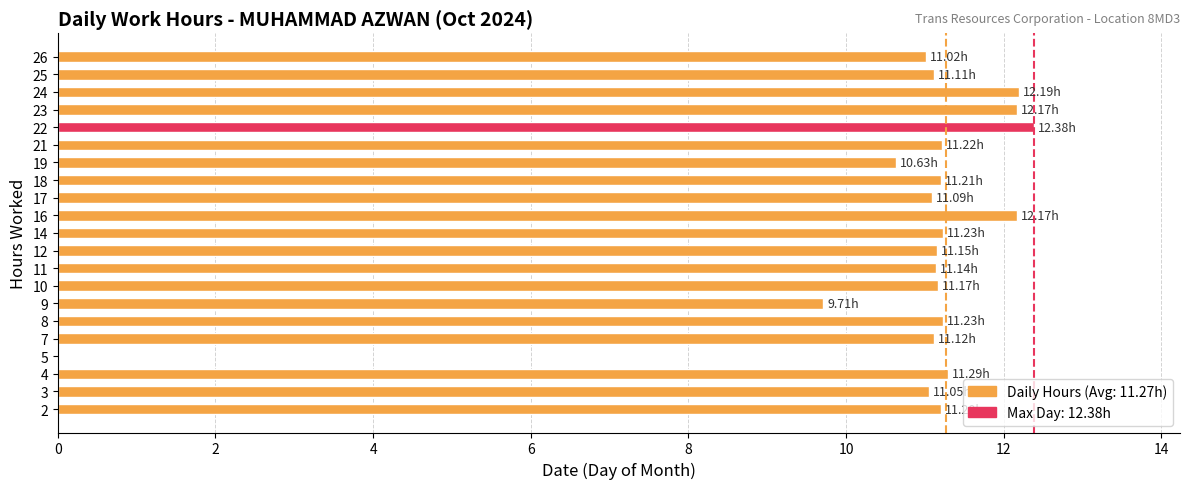

Between 26 and 23, which is larger?

23